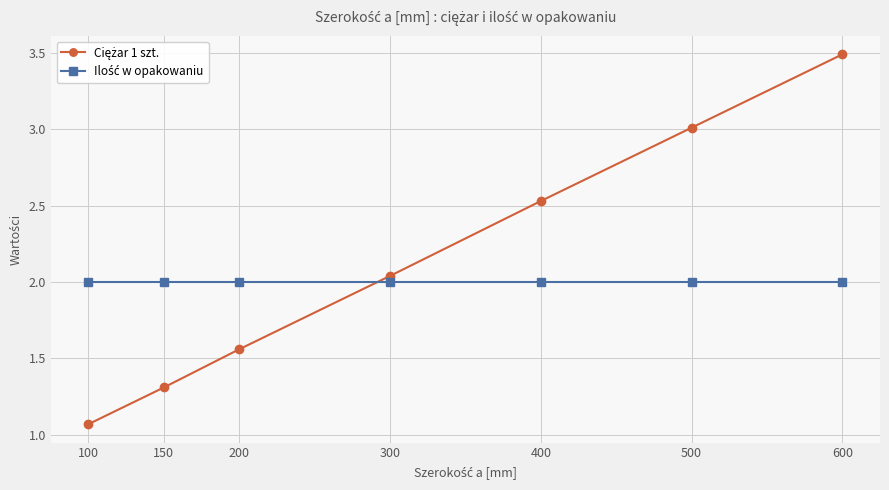

How many data points does each series have?

7